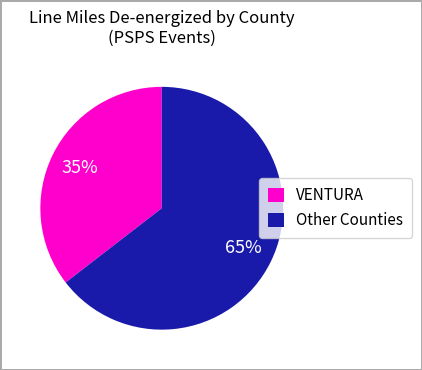

Is VENTURA the majority of the pie?

No